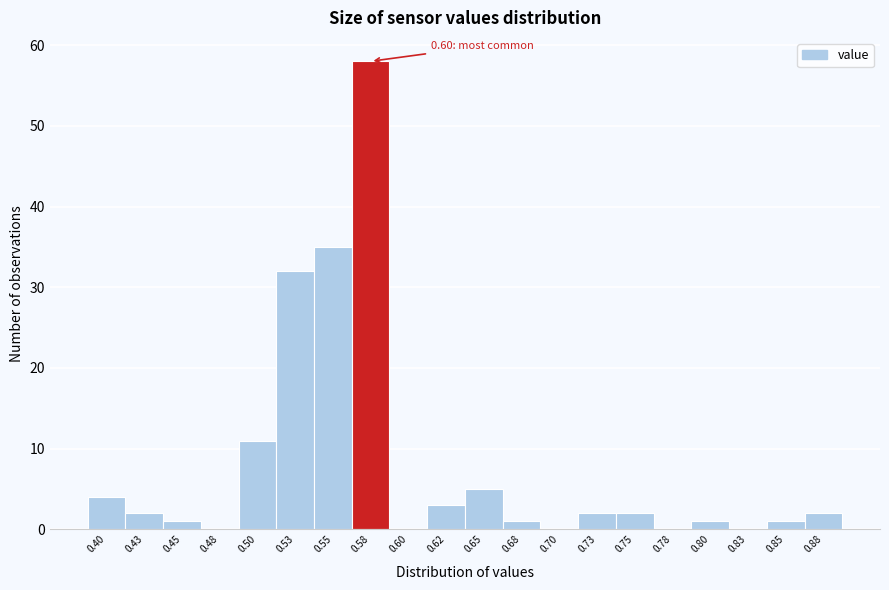

Reading left to right, transcribe all the data shown in this chart.

0.40=4	0.43=2	0.45=1	0.48=0	0.50=11	0.53=32	0.55=35	0.58=58	0.60=0	0.62=3	0.65=5	0.68=1	0.70=0	0.73=2	0.75=2	0.78=0	0.80=1	0.83=0	0.85=1	0.88=2